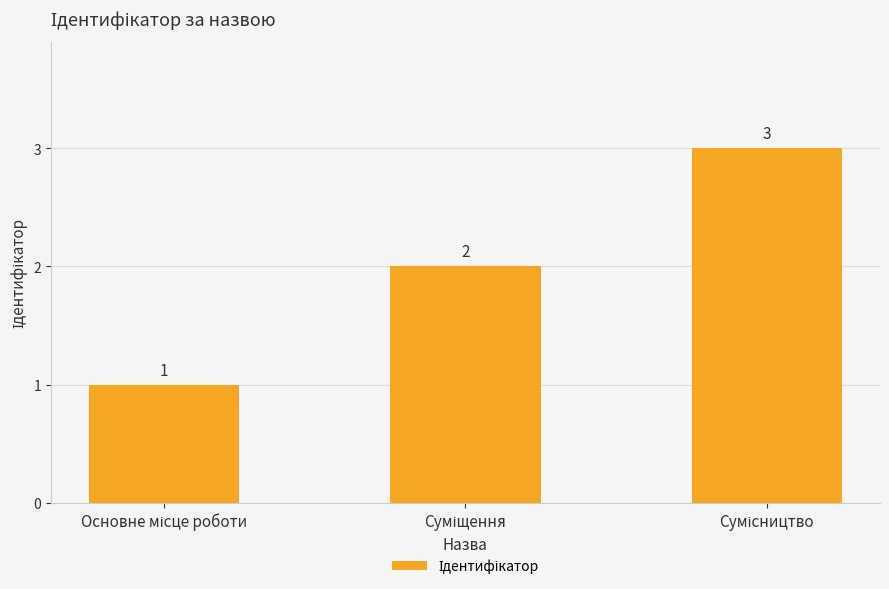

What is the value of the 2nd bar from the left?

2